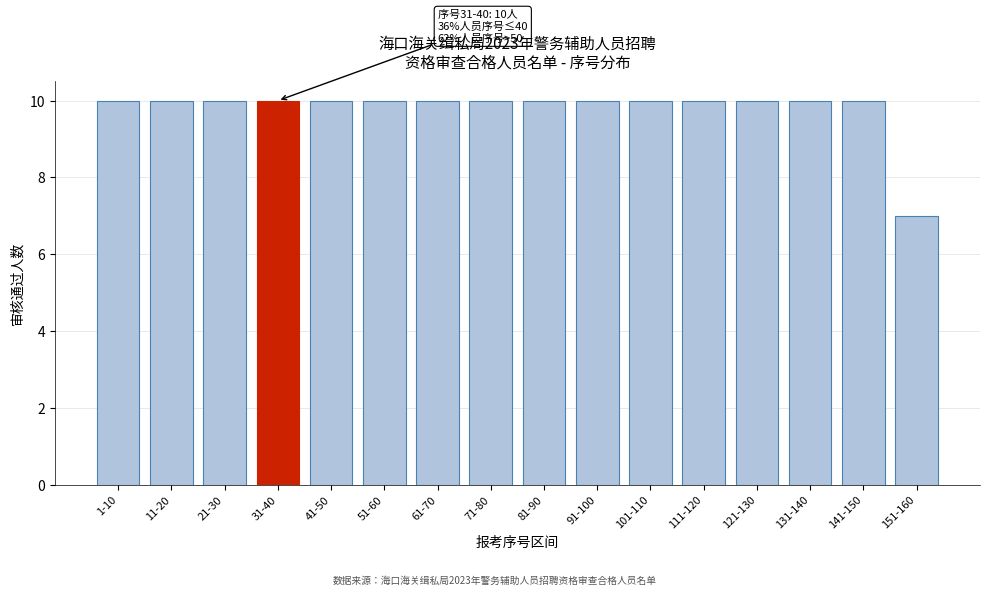

Reading left to right, extract all data points from this chart.

1-10=10	11-20=10	21-30=10	31-40=10	41-50=10	51-60=10	61-70=10	71-80=10	81-90=10	91-100=10	101-110=10	111-120=10	121-130=10	131-140=10	141-150=10	151-160=7